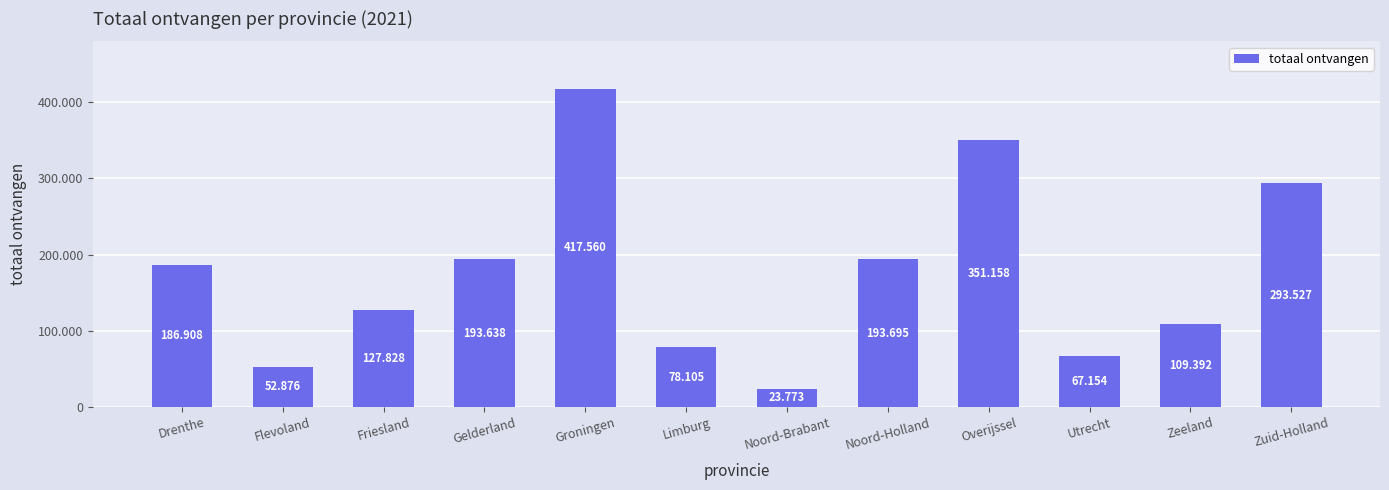

Are the bars horizontal?

No